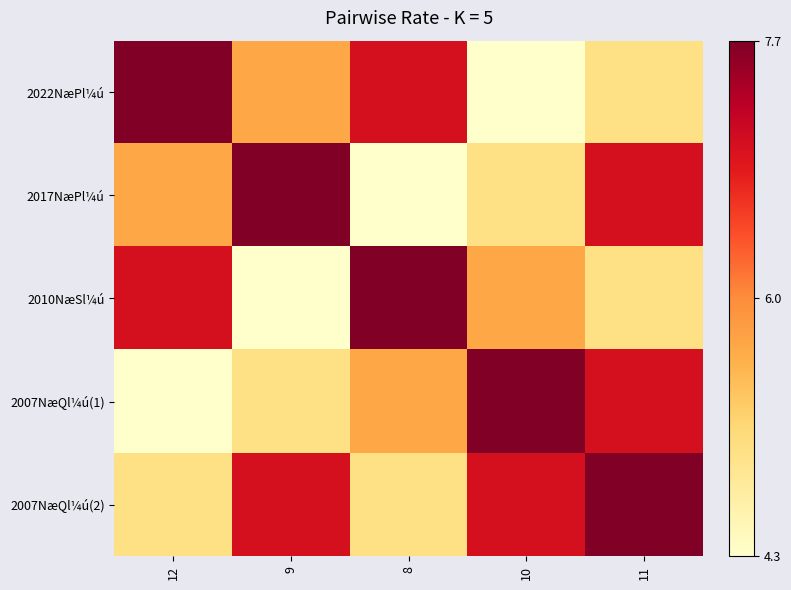

Reading left to right, extract all data points from this chart.

2022NæPl¼ú: 12=7.7	9=5.7	8=7.0	10=4.3	11=5.0
2017NæPl¼ú: 12=5.7	9=7.7	8=4.3	10=5.0	11=7.0
2010NæSl¼ú: 12=7.0	9=4.3	8=7.7	10=5.7	11=5.0
2007NæQl¼ú(1): 12=4.3	9=5.0	8=5.7	10=7.7	11=7.0
2007NæQl¼ú(2): 12=5.0	9=7.0	8=5.0	10=7.0	11=7.7